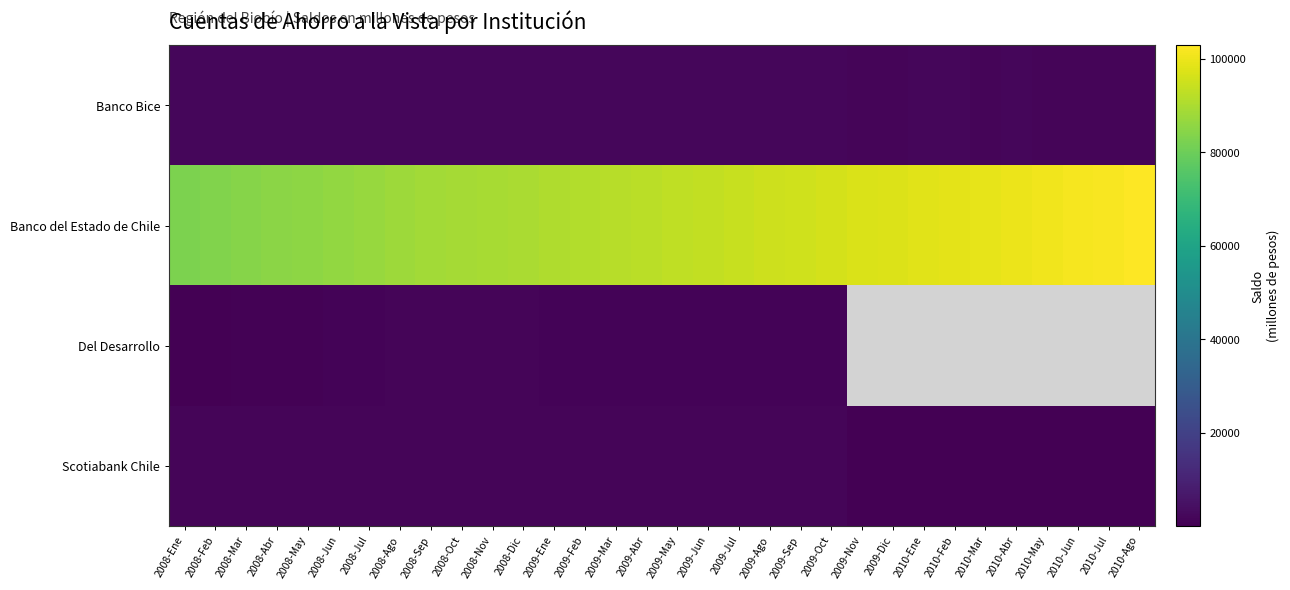

At which label is Del Desarrollo closest to 834?

2008-May